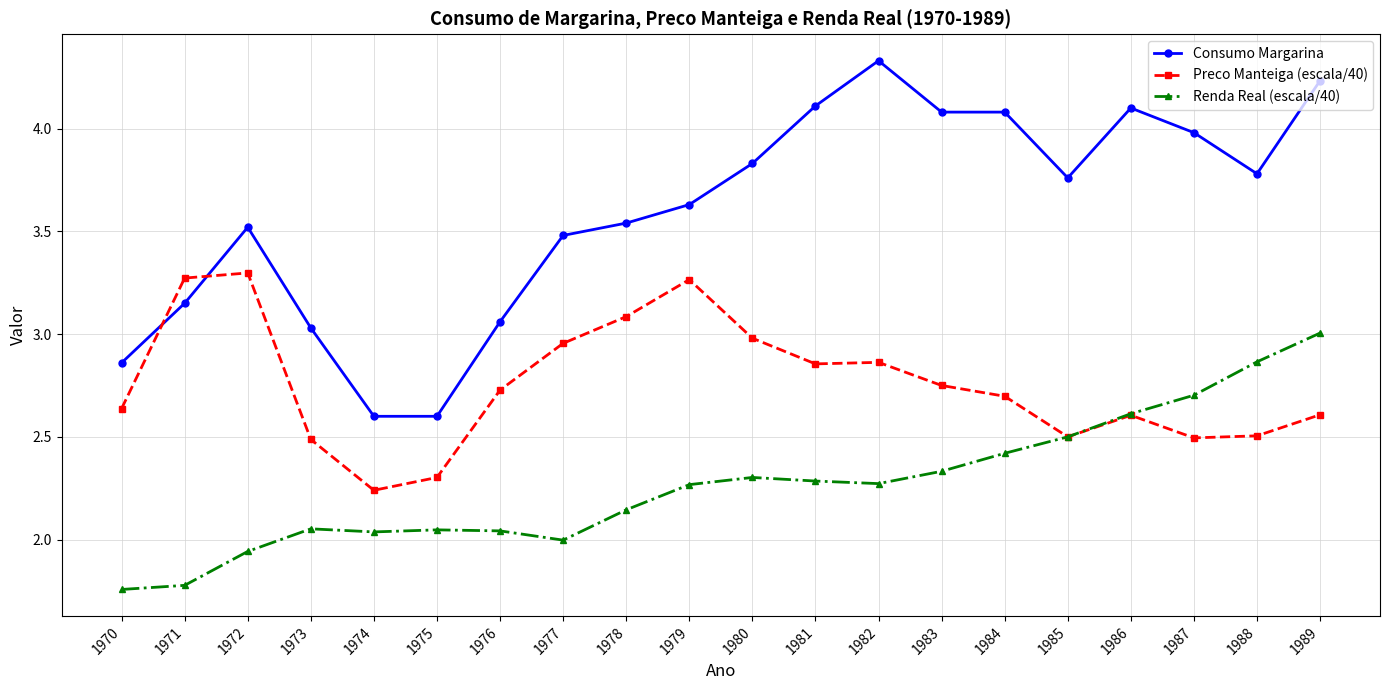

Rank the series at 1987 from highest to lowest value.

Consumo Margarina, Renda Real (escala/40), Preco Manteiga (escala/40)